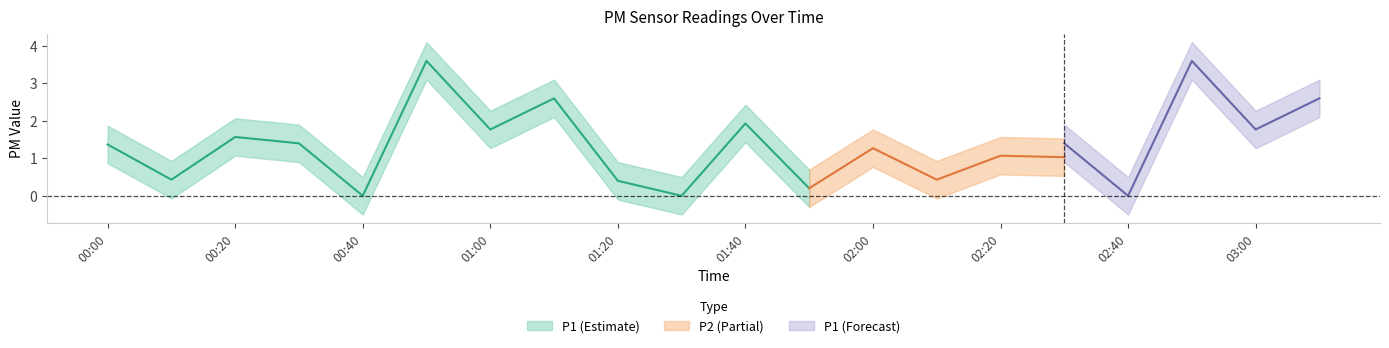

True or false: P1 and P1_upper intersect in this chart.

False